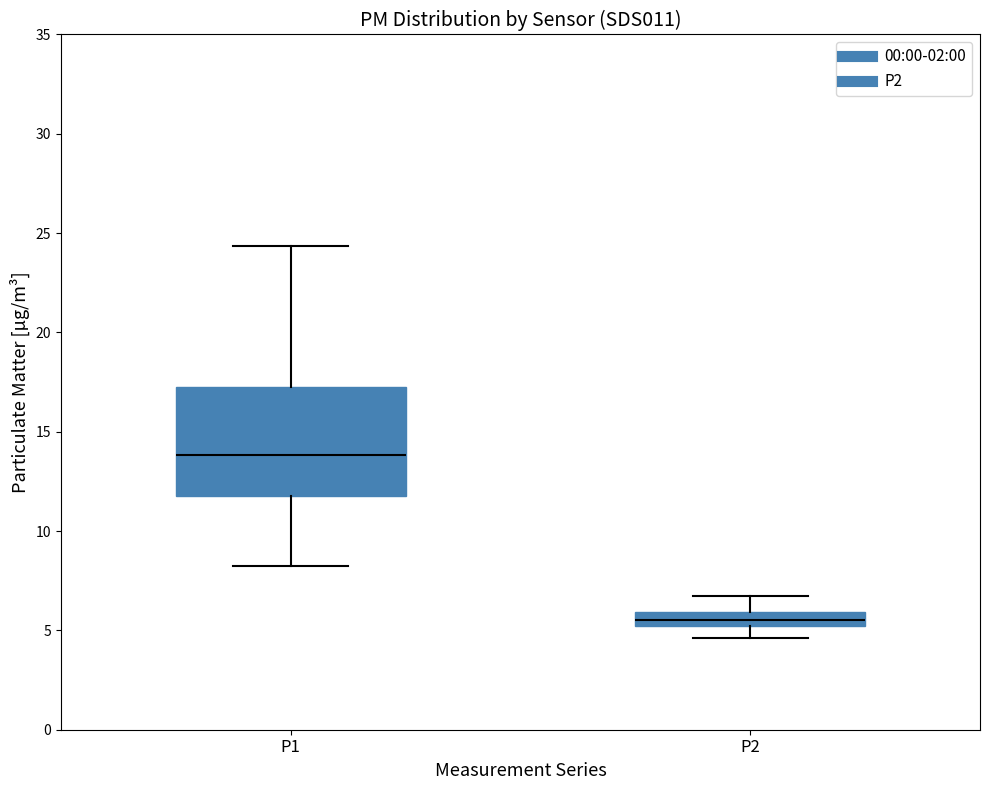

Where does the upper whisker of the box for P2 end on the y-axis? The values are not printed on the chart, so give them approximately, as read against the axis.

7.0